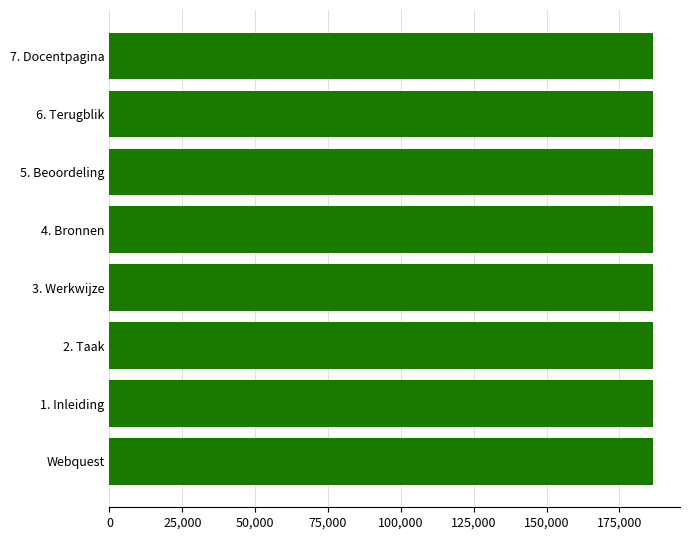

What is the sum of all values?

1491731